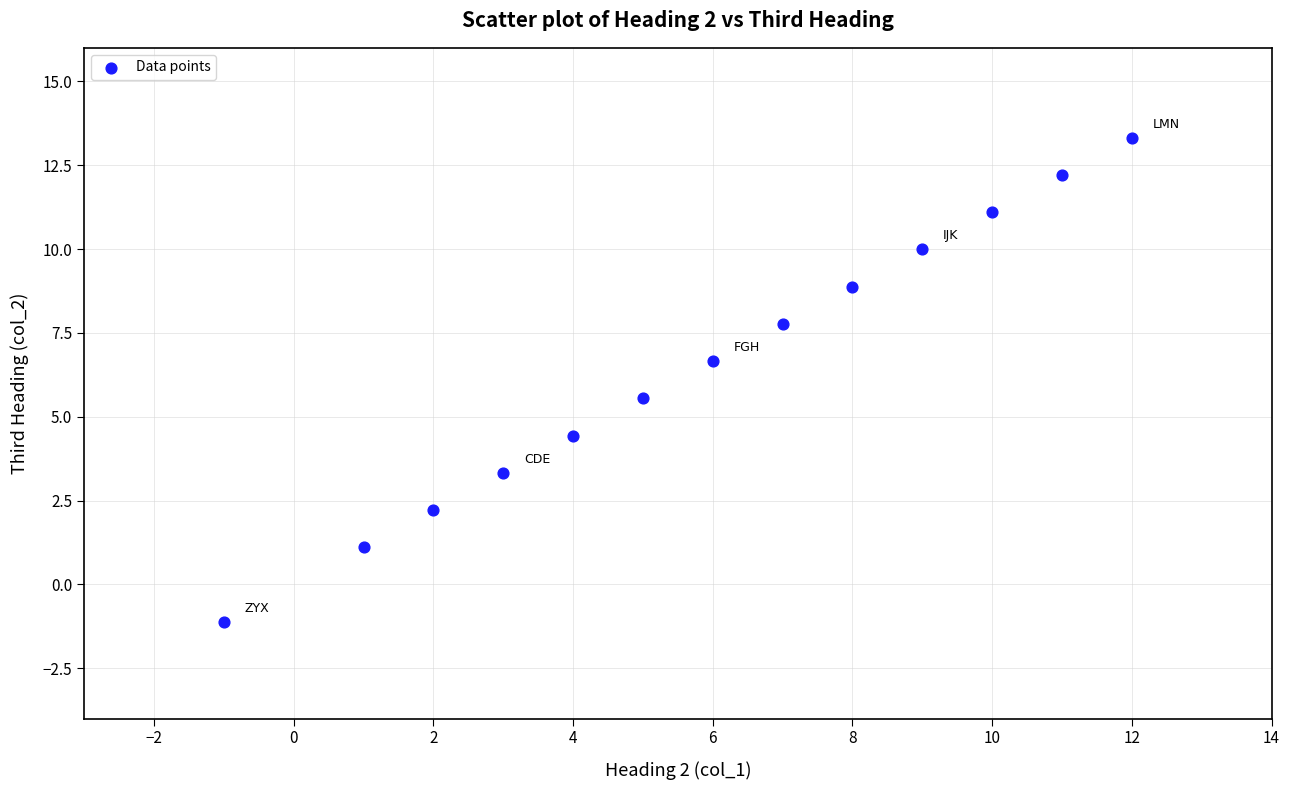

What is the range of X values (max minus min)?

13.0